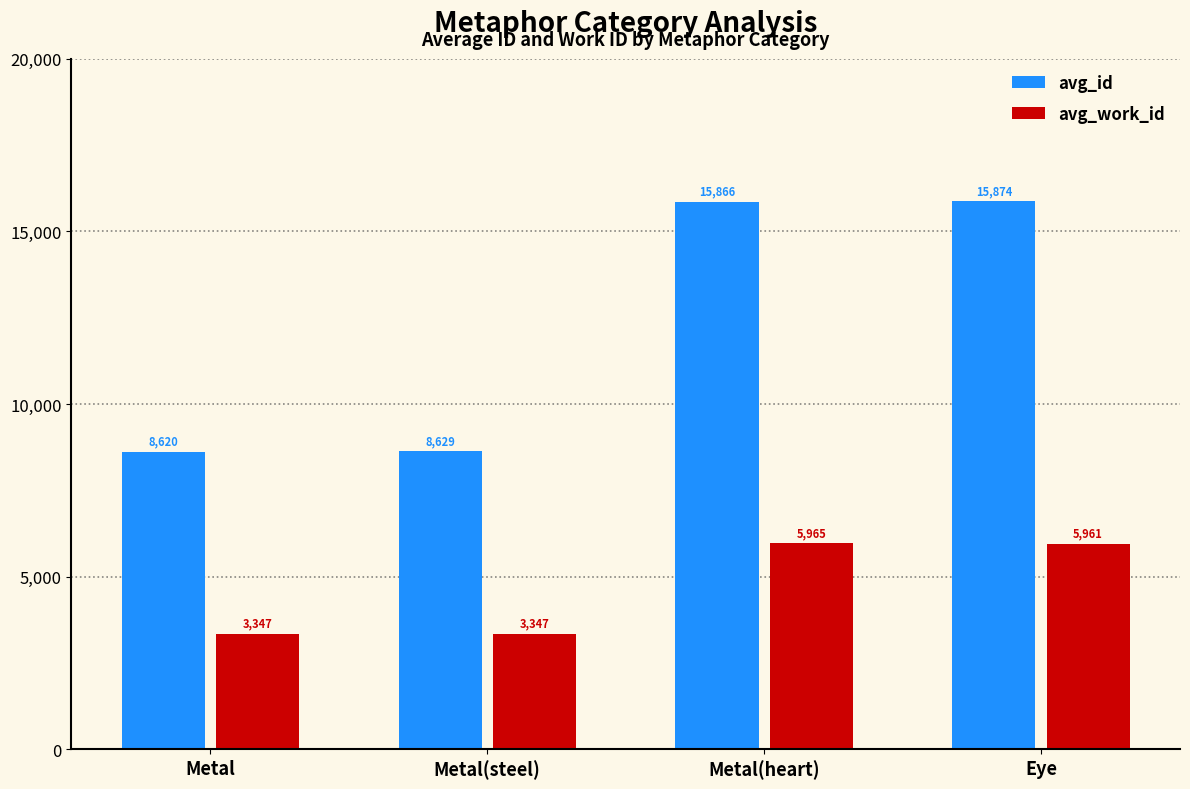

List the series in order of their overall mean, highest first.

avg_id, avg_work_id